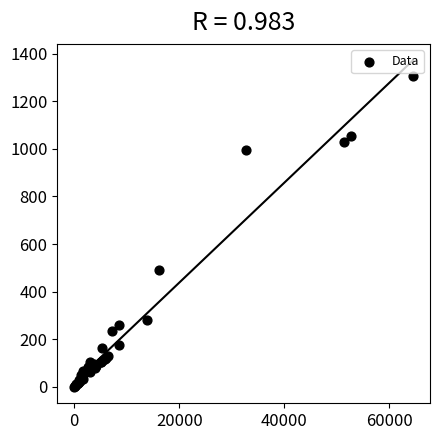

What Y value in the scatter plot is closest to 653?

491